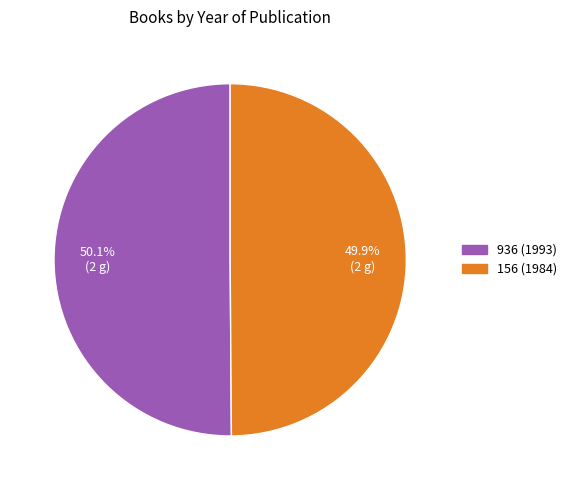

True or false: 936 (1993) accounts for 50% of the total.

True